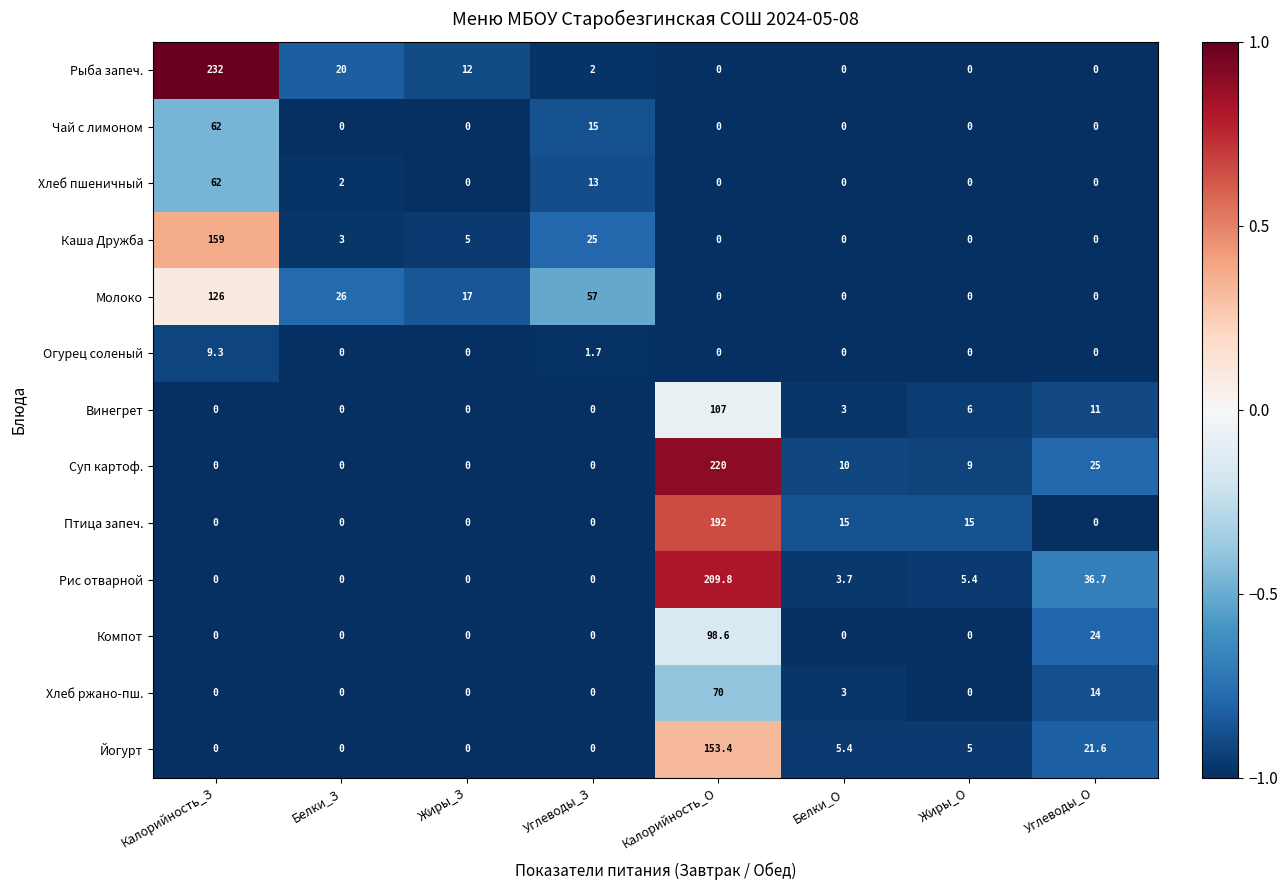

What is the maximum value for Огурец соленый?

9.3